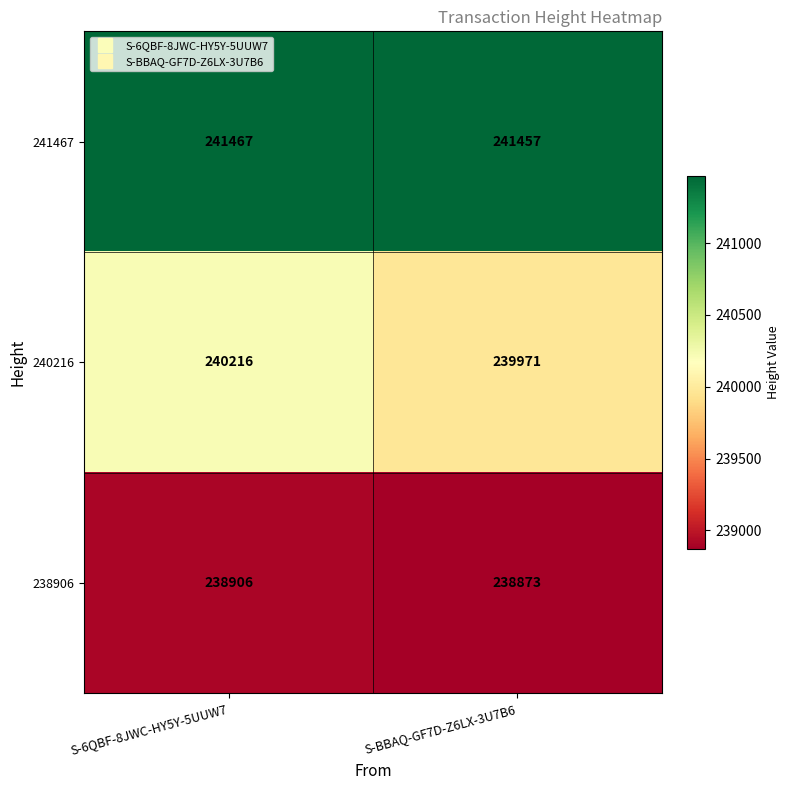

Count the number of data series in this chart.

3